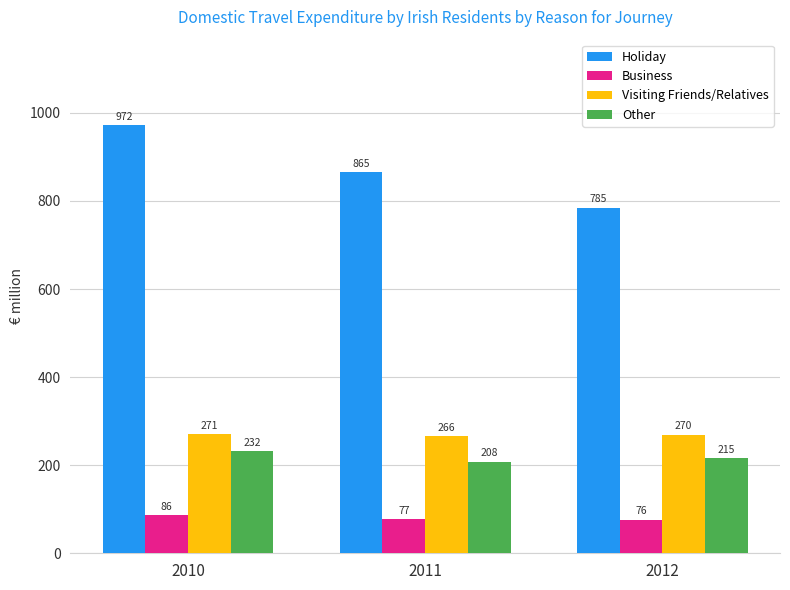

What is the lowest value of the Business series?

75.7